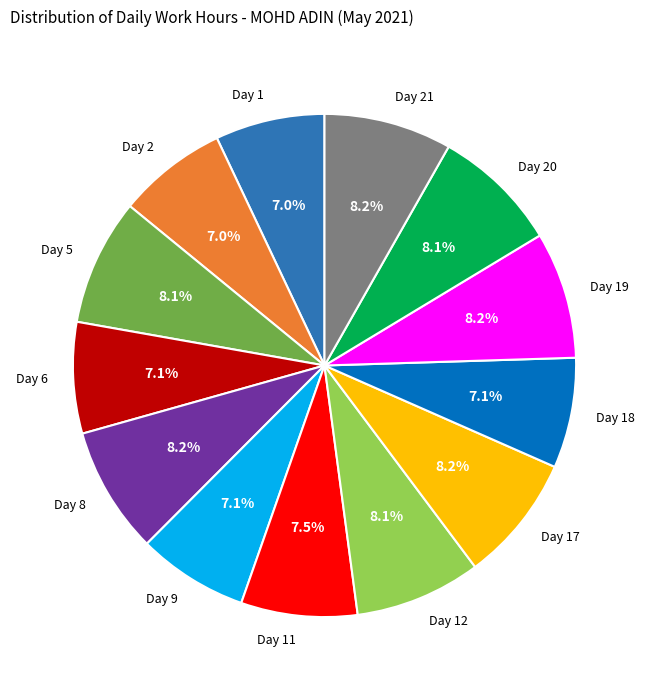

Count the number of slices in the pie.

13